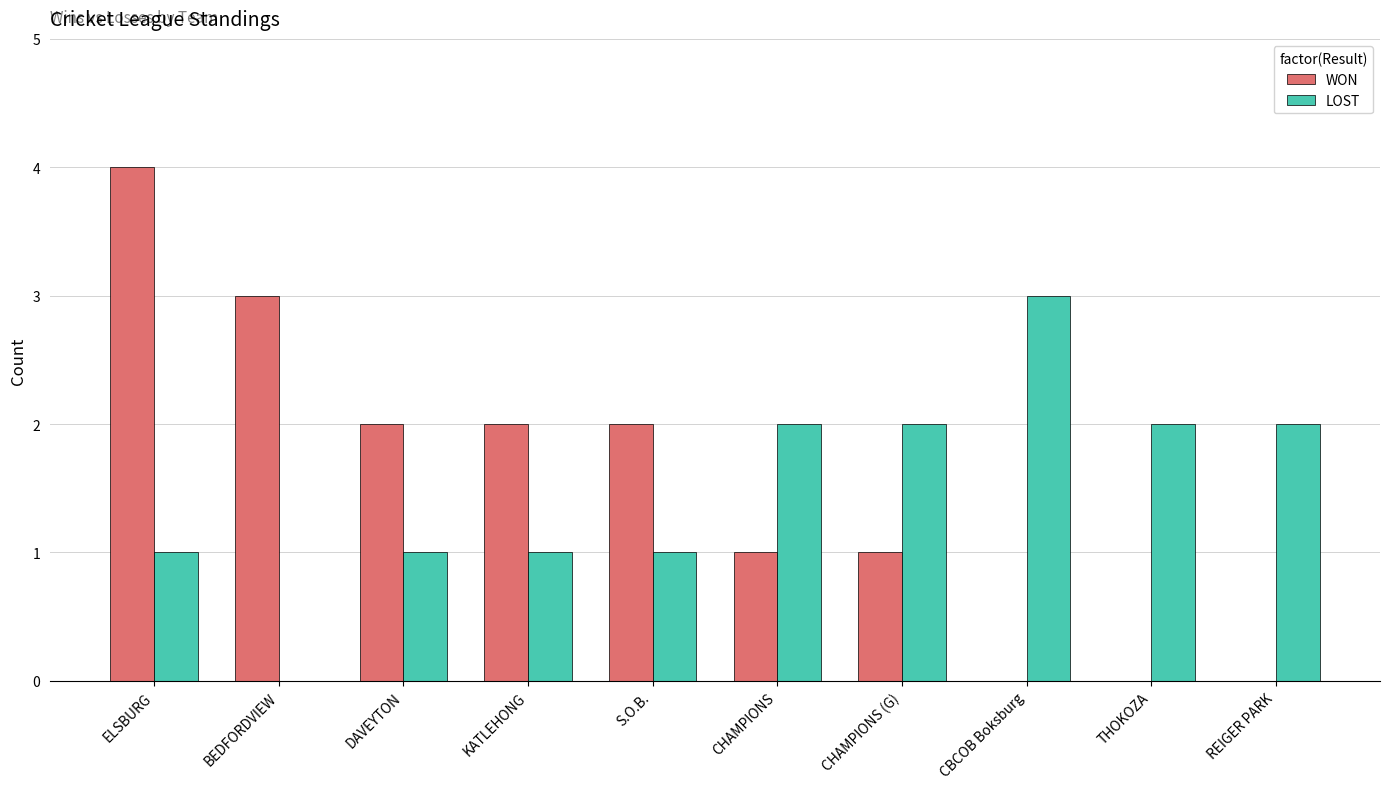

What are all the series names shown in the legend?

WON, LOST